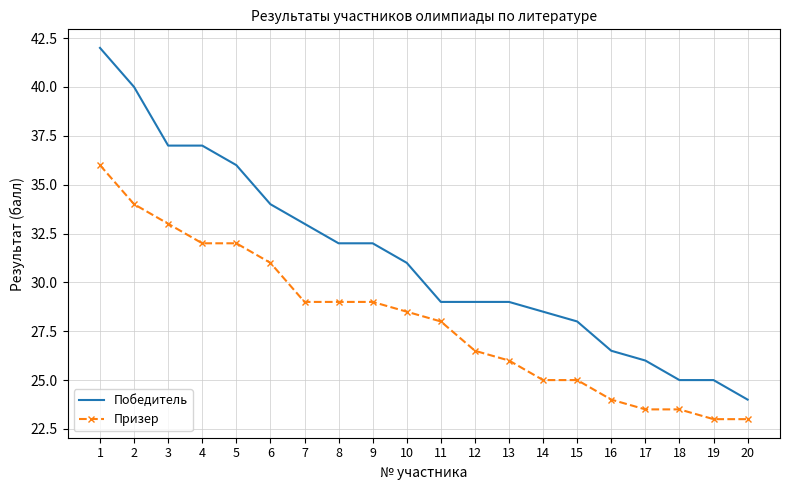

What is the difference between the Победитель values at 15 and 18?

3.0